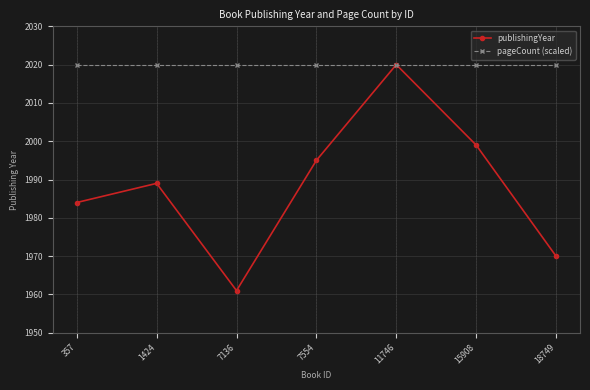

What is the maximum value shown in the chart?

2020